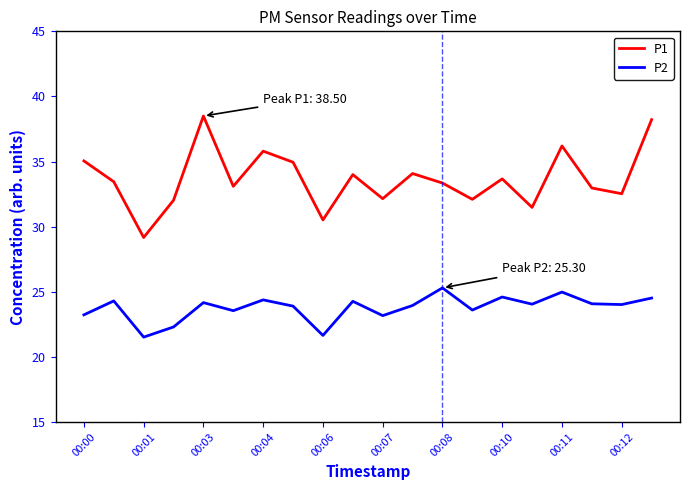

What is the lowest value of the P1 series?

29.2